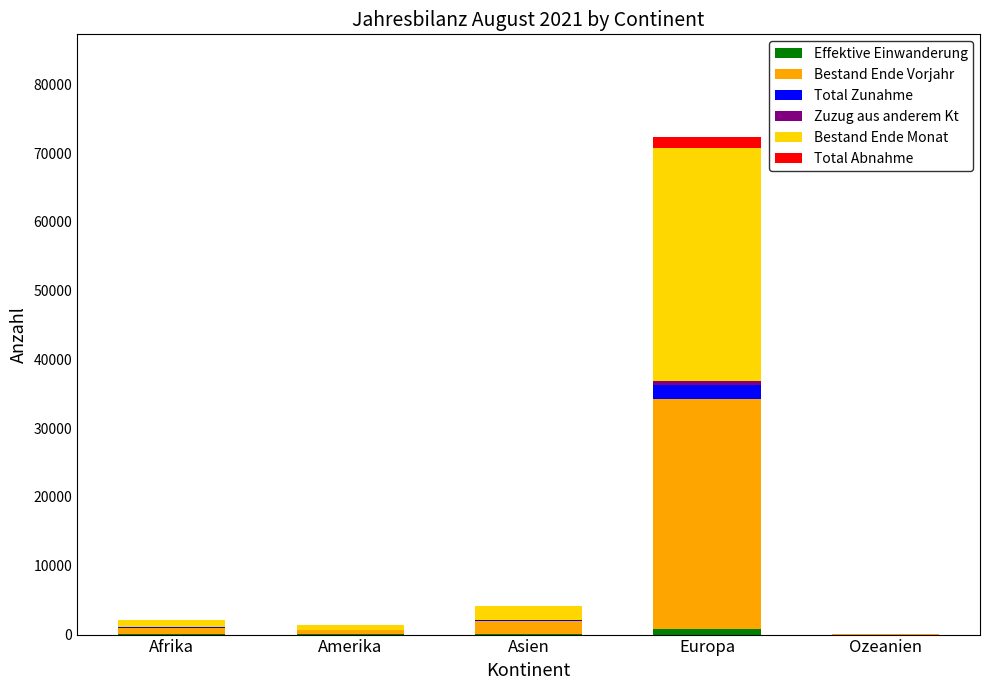

At which category is the sum across all series the highest?

Europa